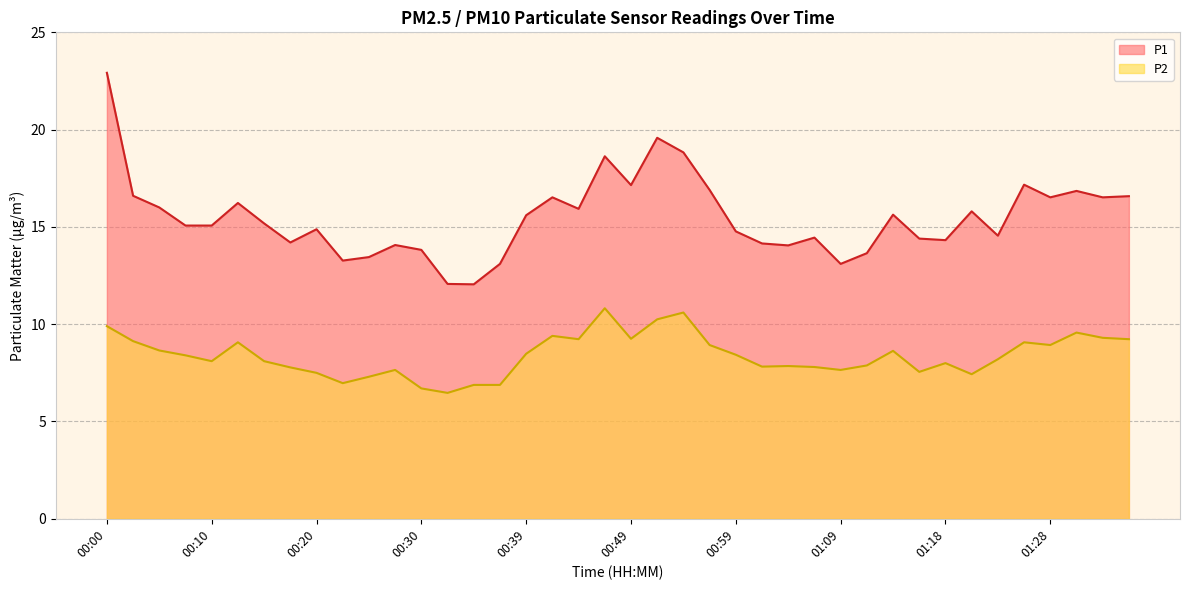

At how many categories does at least one series exceed 20?

1